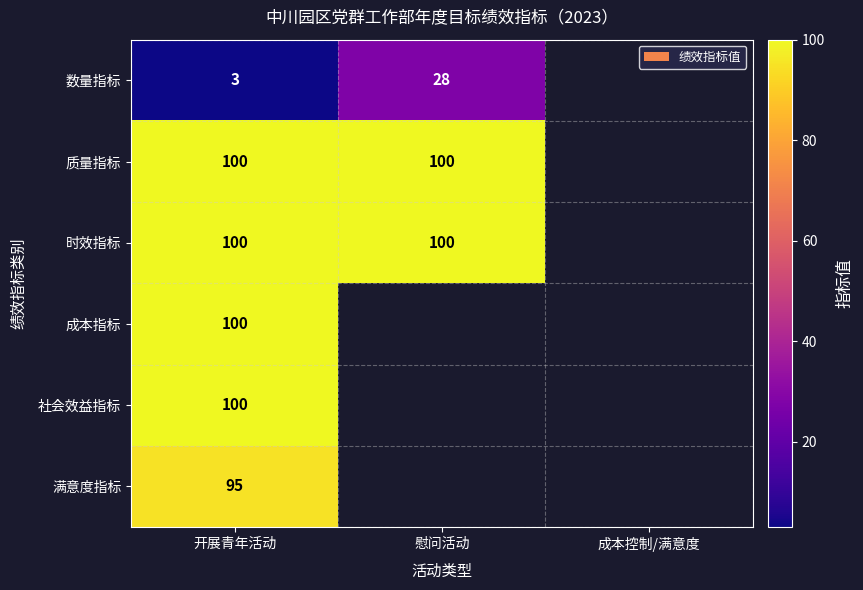

How many series are shown in this chart?

6